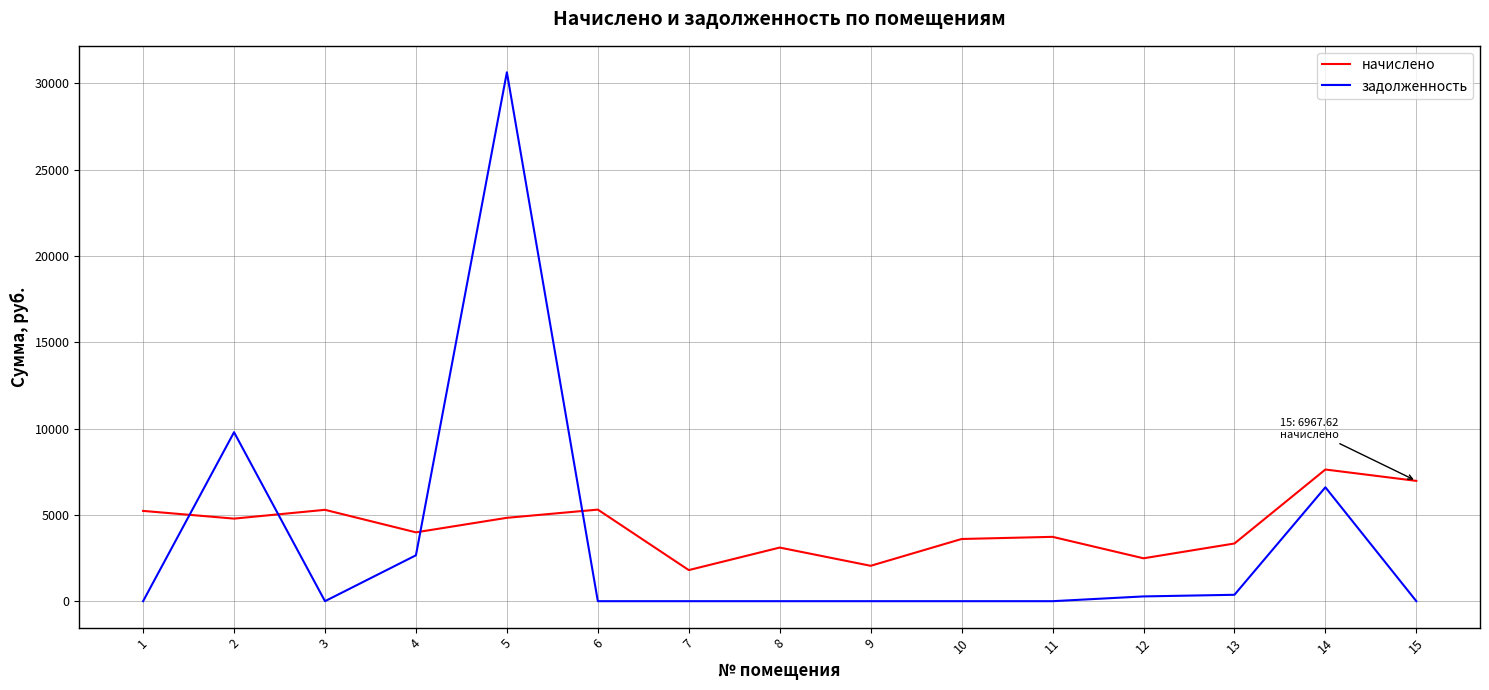

At which category does задолженность reach its first local peak?

2